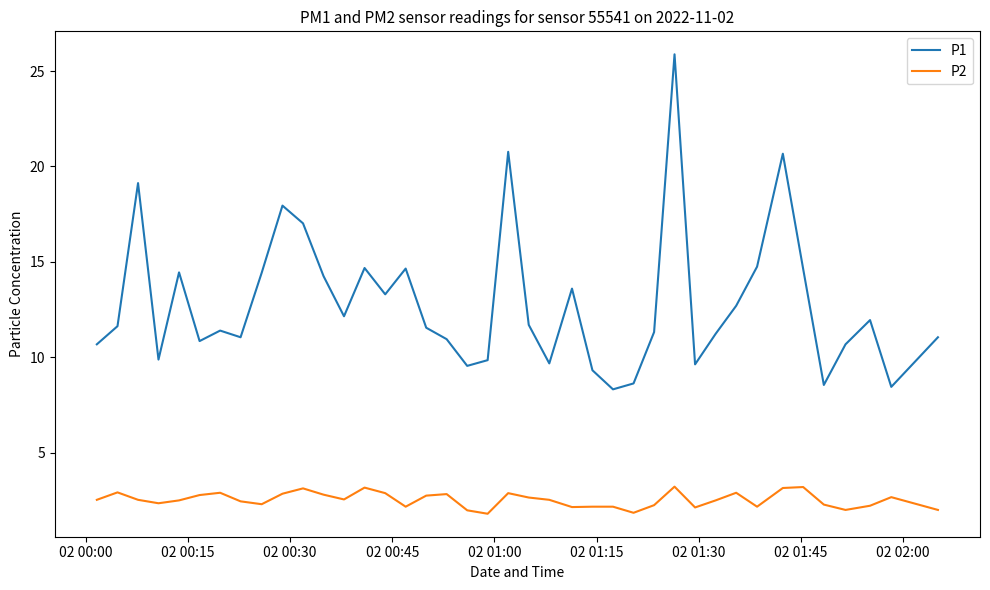

Which series has the largest range (max minus min)?

P1